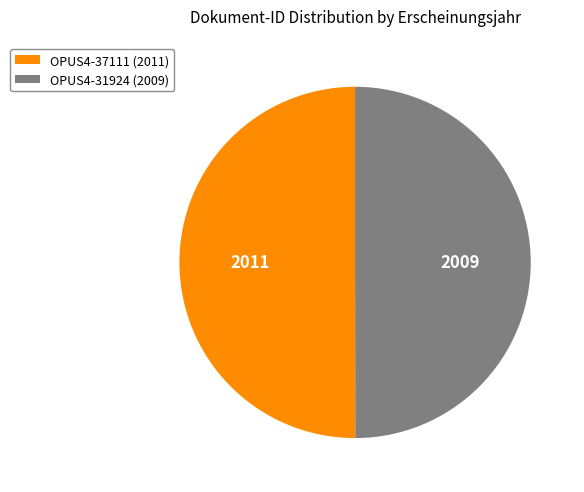

The OPUS4-31924 slice represents 50% of the pie. True or false?

True